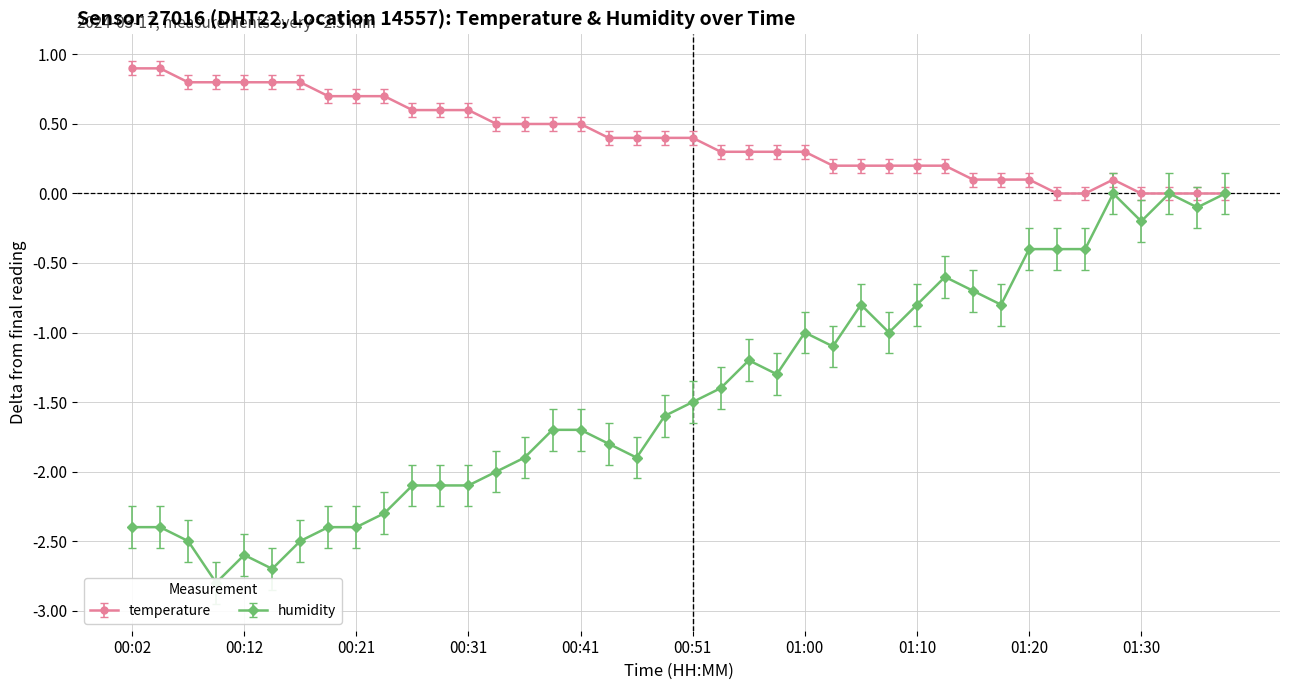

Reading left to right, list all the values displayed in this chart.

temperature: 0.9	0.9	0.8	0.8	0.8	0.8	0.8	0.7	0.7	0.7	0.6	0.6	0.6	0.5	0.5	0.5	0.5	0.4	0.4	0.4	0.4	0.3	0.3	0.3	0.3	0.2	0.2	0.2	0.2	0.2	0.1	0.1	0.1	0.0	0.0	0.1	0.0	0.0	0.0	0.0
humidity: -2.4	-2.4	-2.5	-2.8	-2.6	-2.7	-2.5	-2.4	-2.4	-2.3	-2.1	-2.1	-2.1	-2.0	-1.9	-1.7	-1.7	-1.8	-1.9	-1.6	-1.5	-1.4	-1.2	-1.3	-1.0	-1.1	-0.8	-1.0	-0.8	-0.6	-0.7	-0.8	-0.4	-0.4	-0.4	0.0	-0.2	0.0	-0.1	0.0